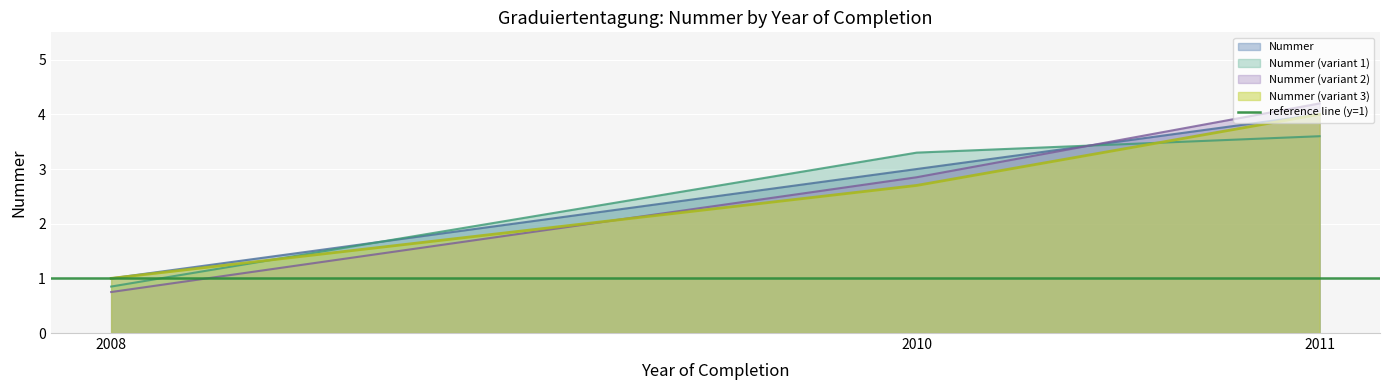

Approximately how many times larger is the value at 2008 compared to 2011?

0.2